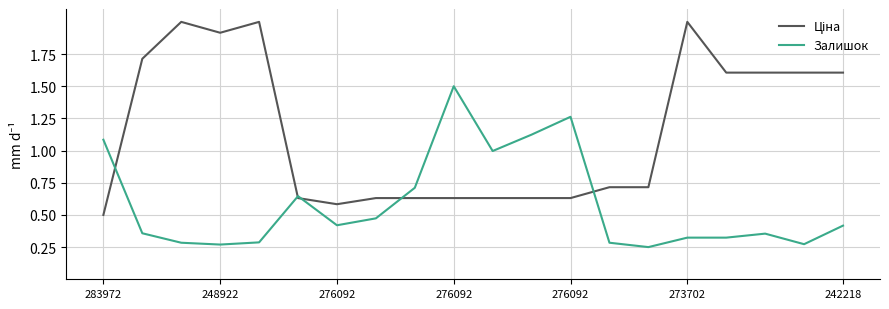

What is the highest value of the Залишок series?

1.5